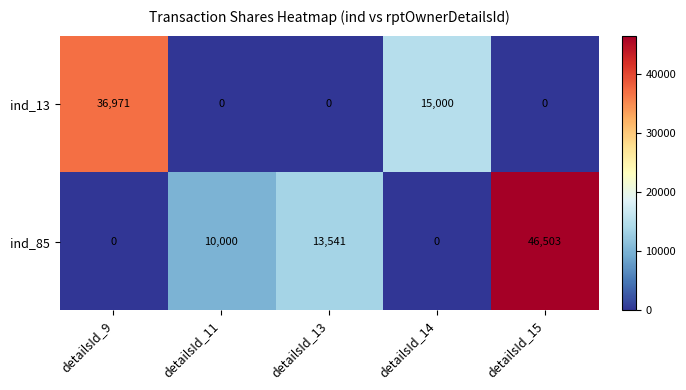

Between detailsId_9 and detailsId_11, which series saw the biggest shift?

ind_13